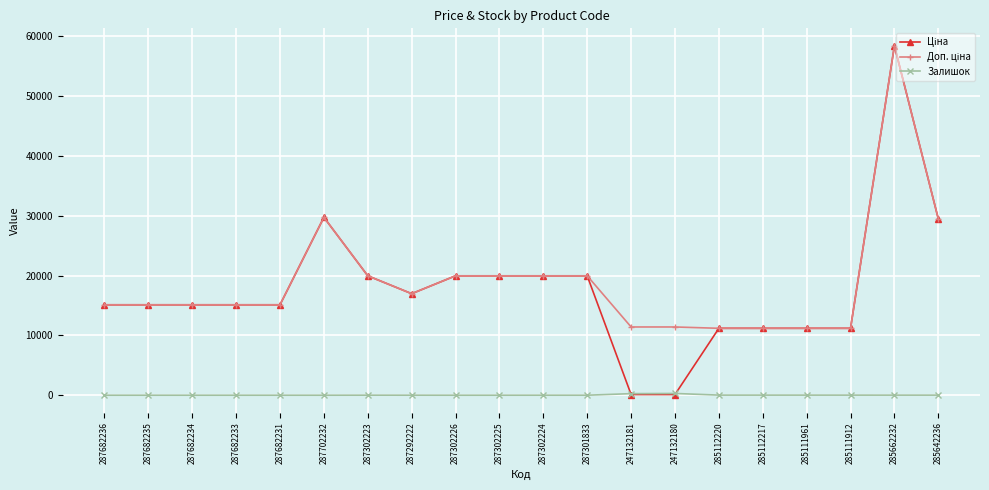

True or false: Залишок has more than 0 points higher than both neighbors.

True